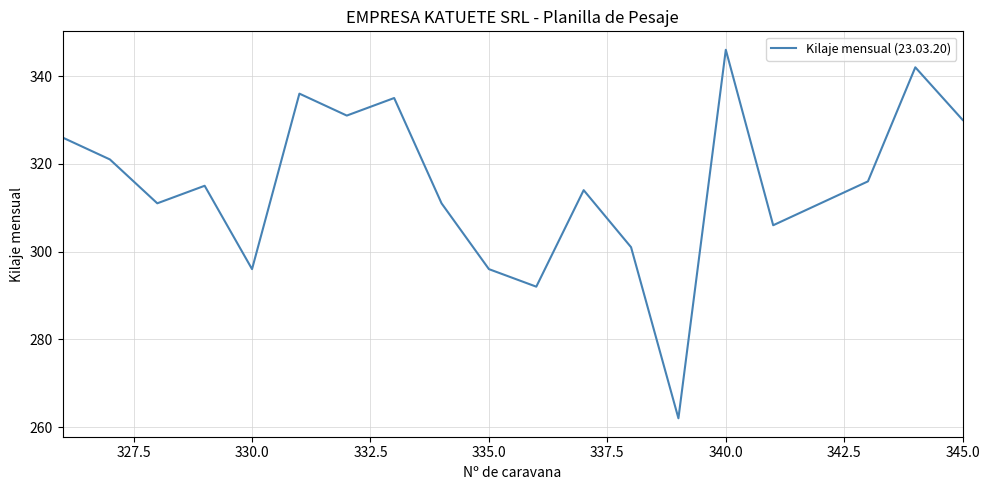

What is the minimum value shown in the chart?

262